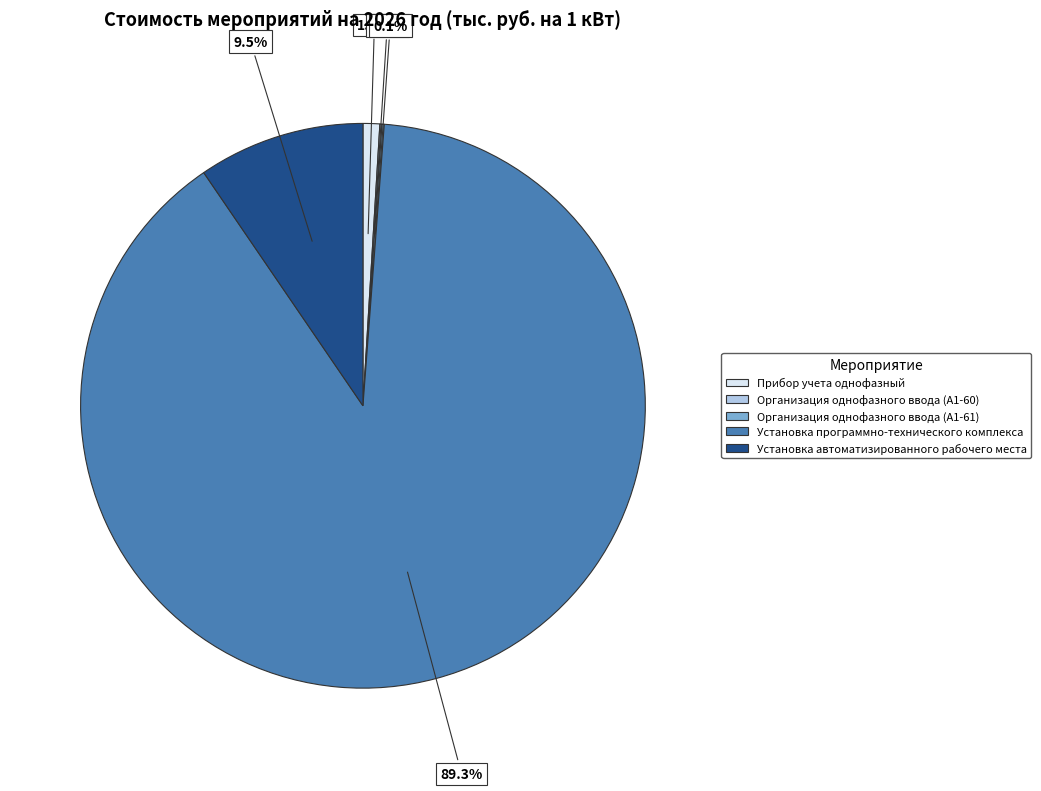

What is the largest slice in the pie chart?

Установка программно-технического комплекса